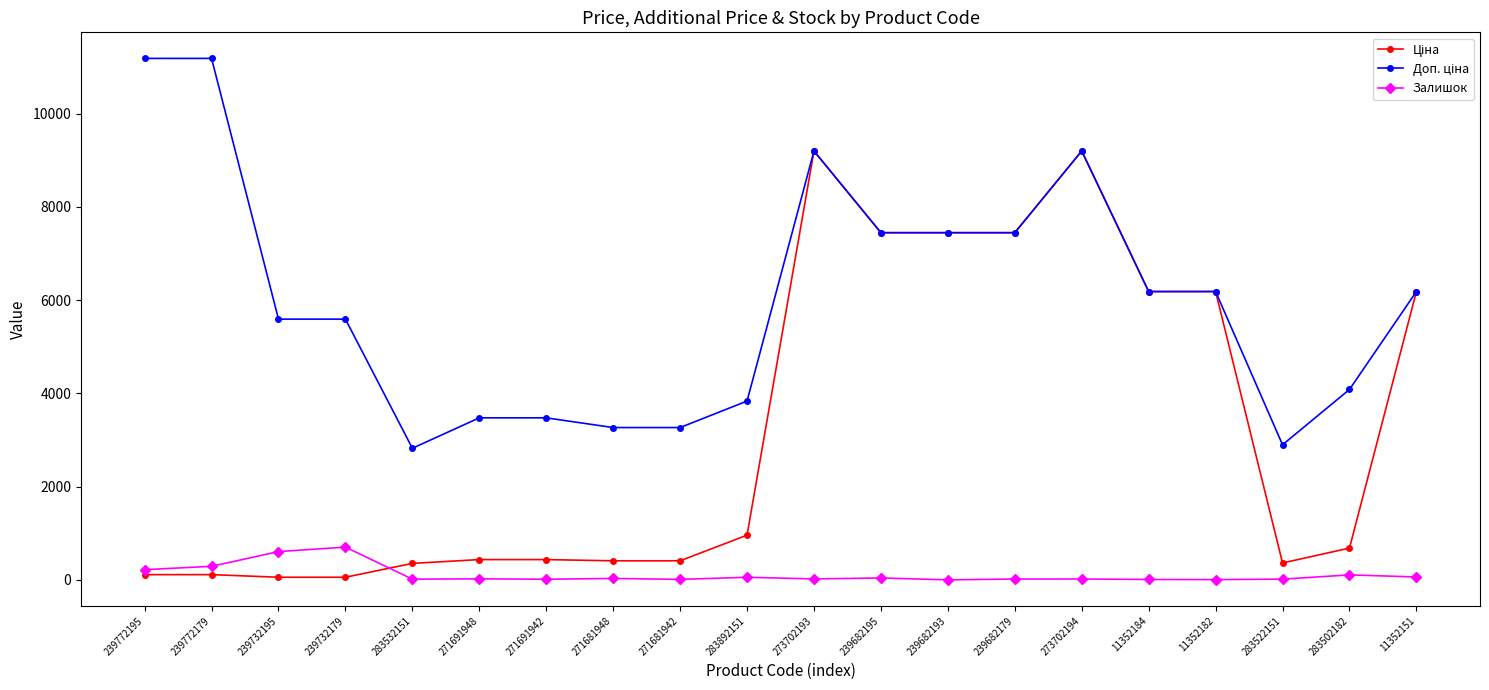

What is the total value across all series at 239682193?

14889.2